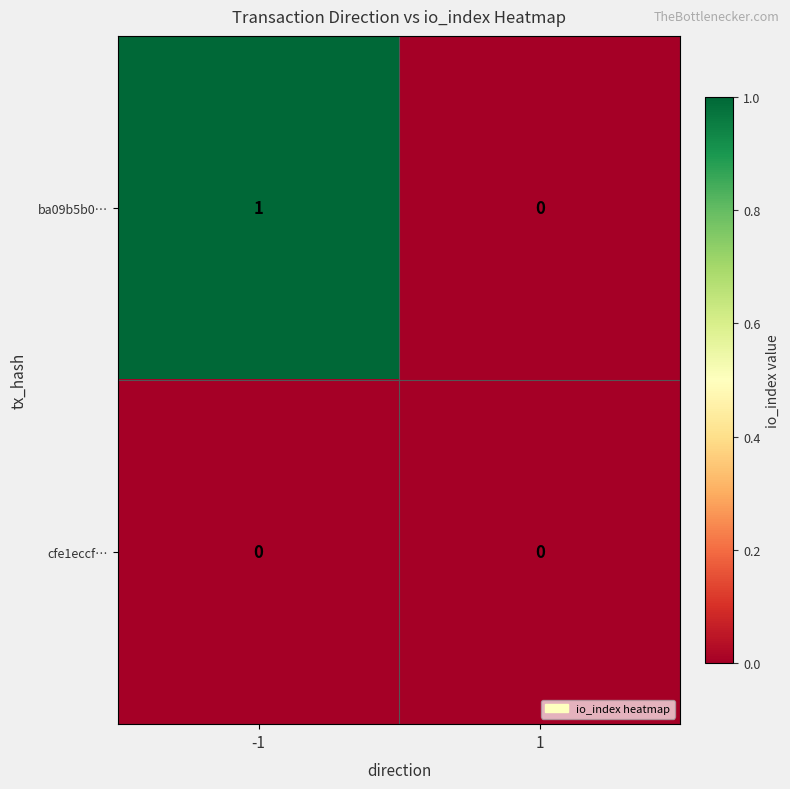

List the series in order of their peak value, highest first.

ba09b5b0…, cfe1eccf…